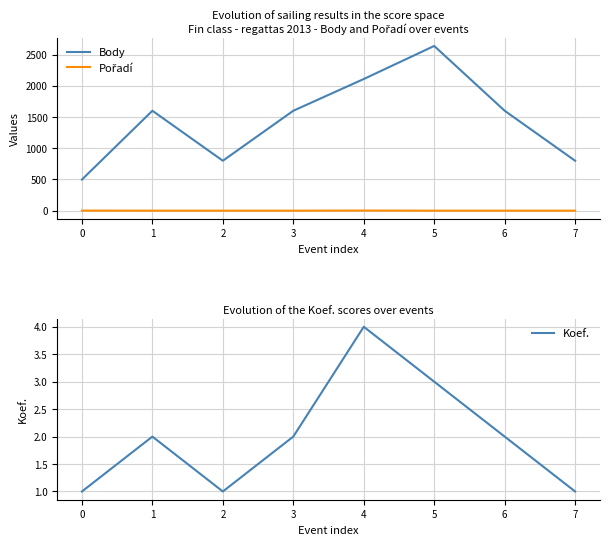

Is this an area chart (filled region under the line)?

No